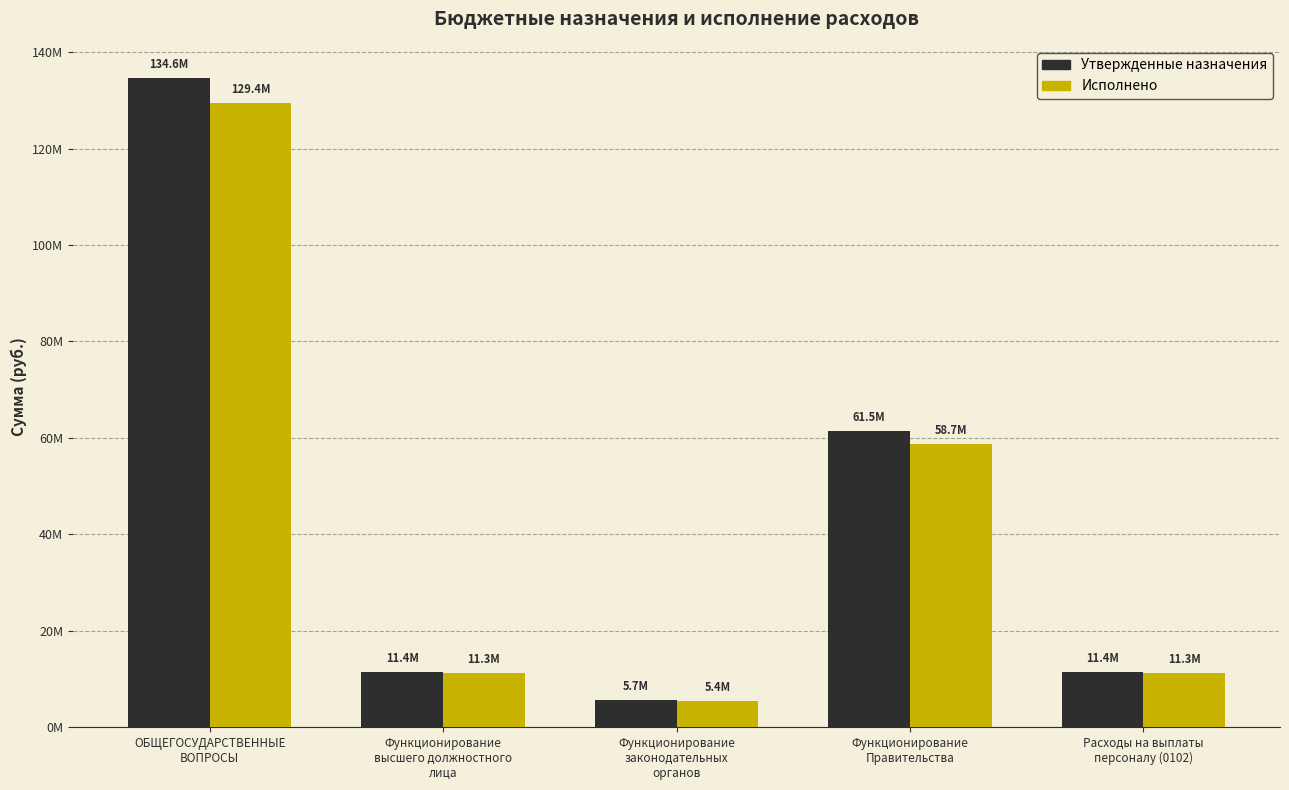

Does the chart contain stacked bars?

No